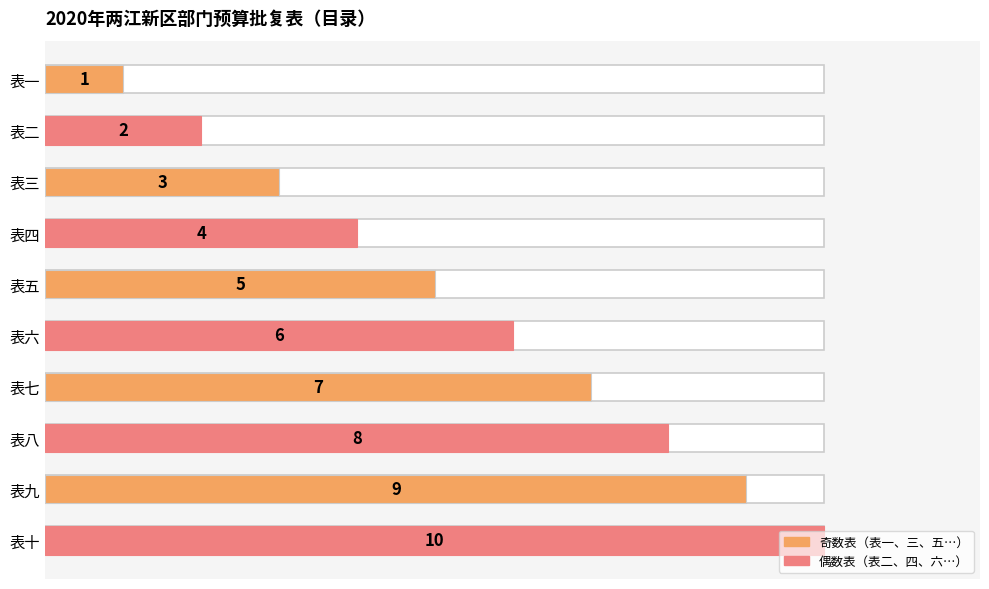

How many bars are there in total?

10